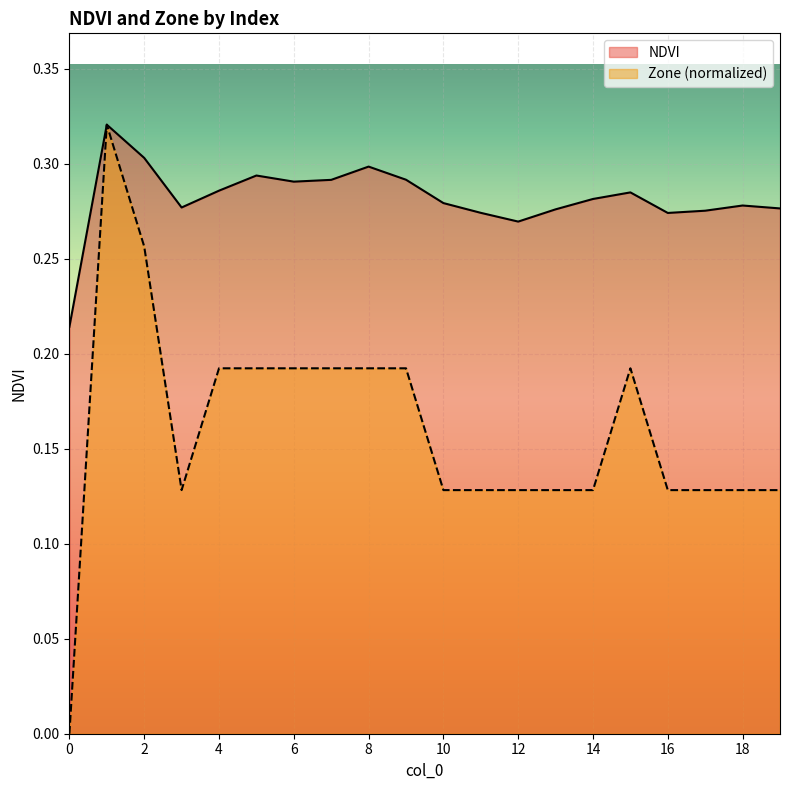

List the series in order of their peak value, highest first.

NDVI, Zone